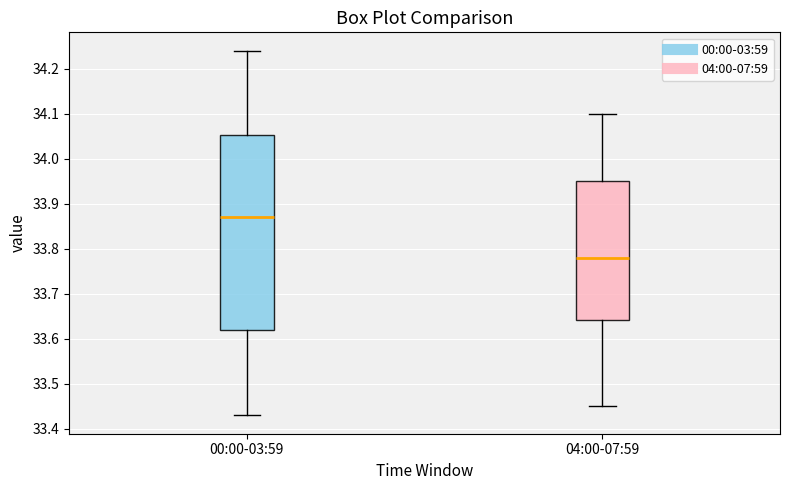

Which box's median line is the highest?

00:00-03:59